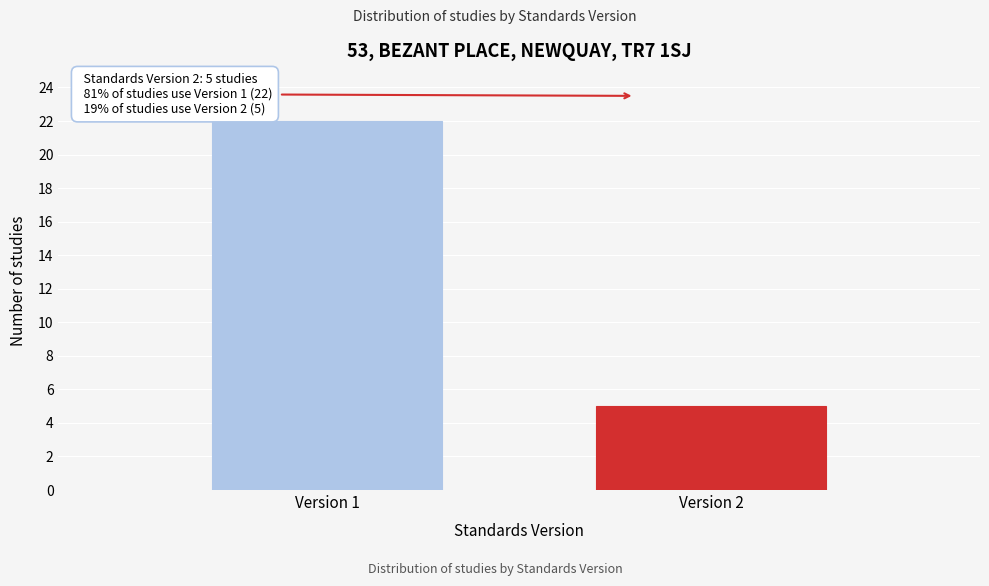

Reading right to left, extract all data points from this chart.

Version 2=5	Version 1=22